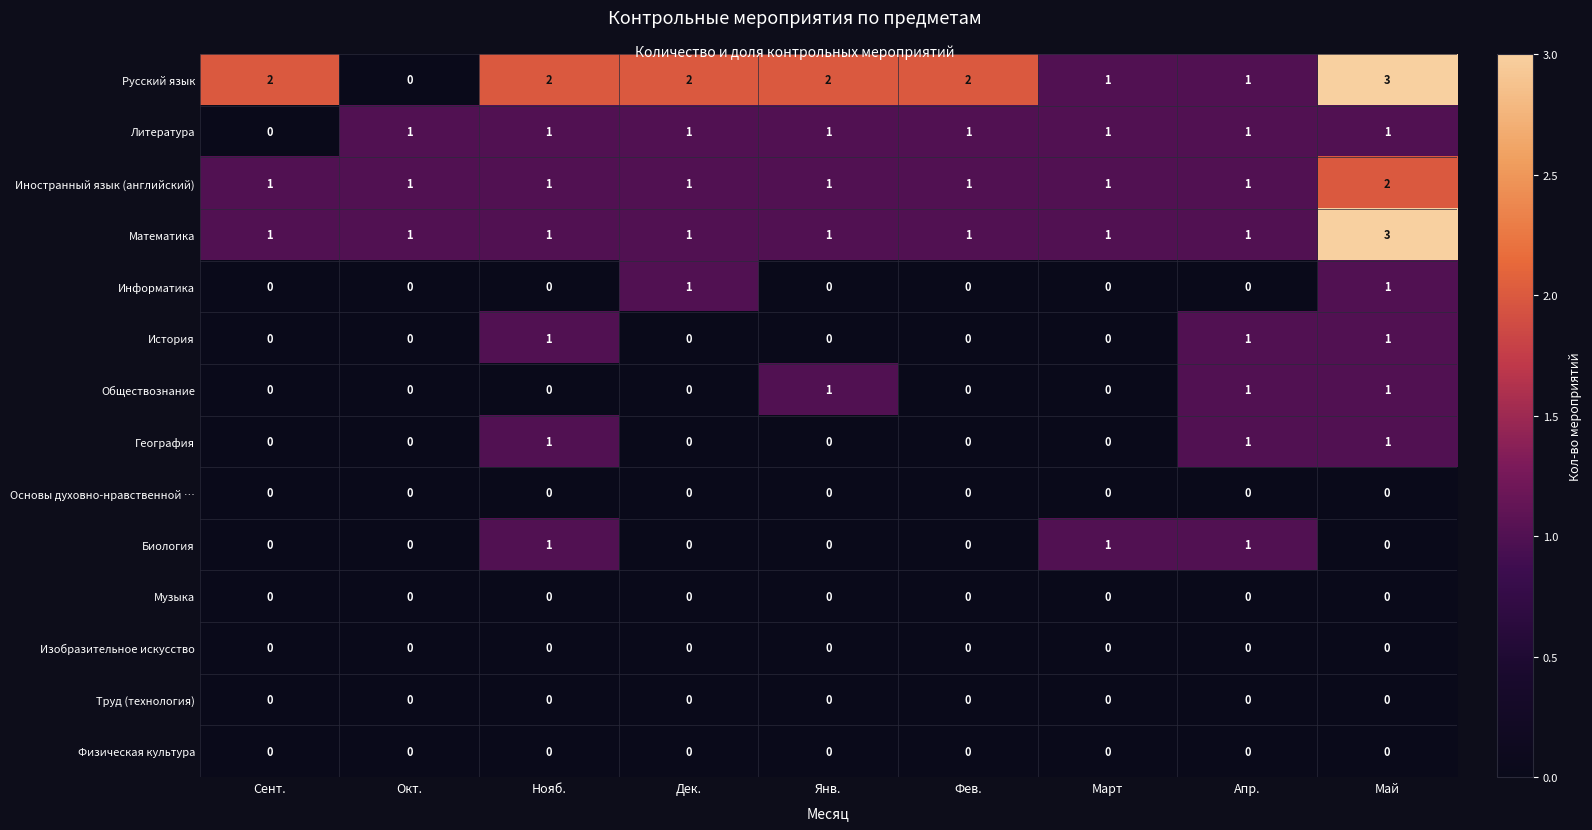

Which label corresponds to the largest value in the chart?

Май